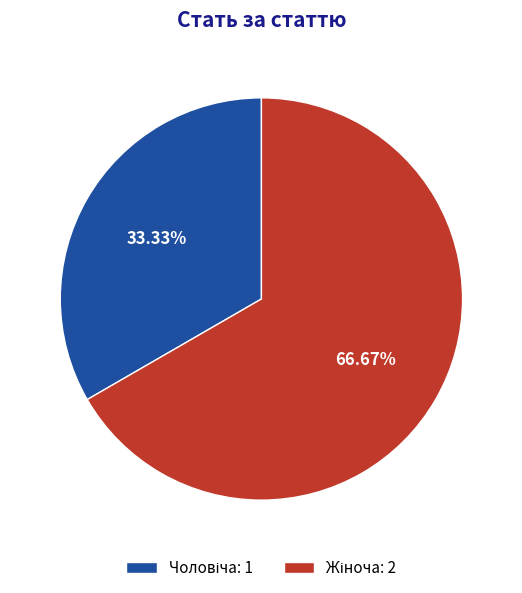

Is there any slice that represents more than half of the pie?

Yes